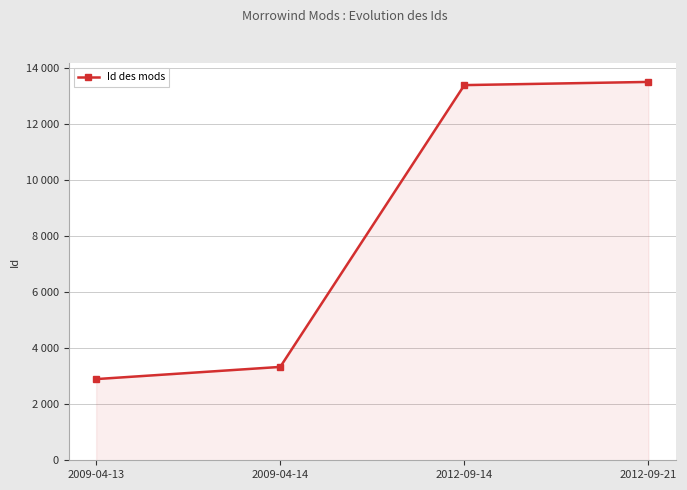

The chart shows a value of 1681 at 2009-04-13. True or false?

False